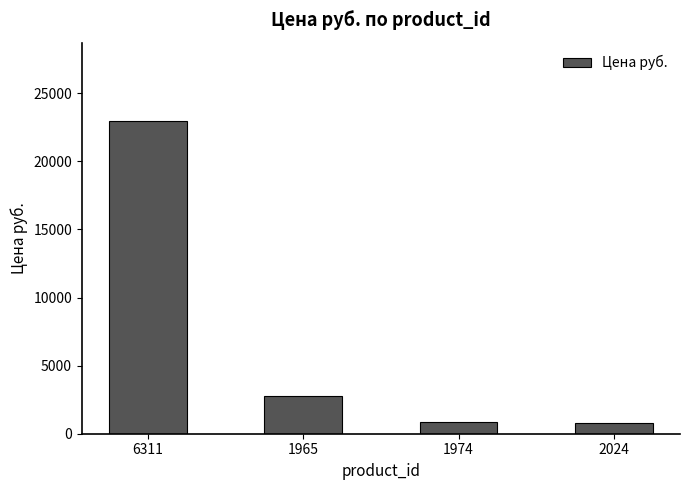

The value at 6311 is 22973. True or false?

True